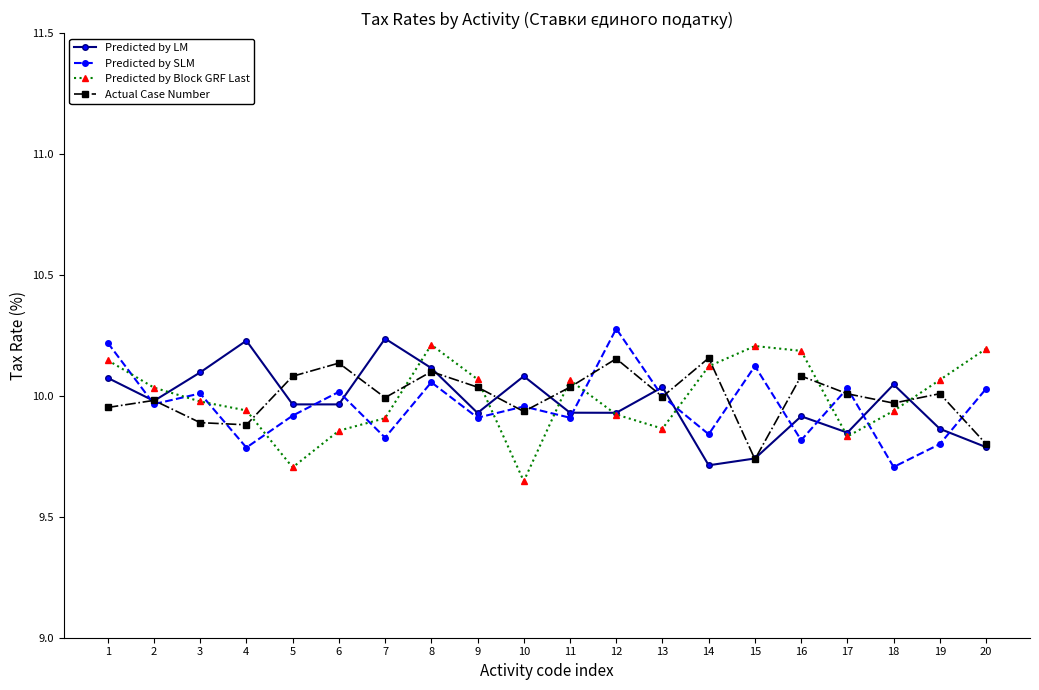

Is the value of Actual Case Number at 5 greater than the value of Predicted by SLM at 16?

Yes